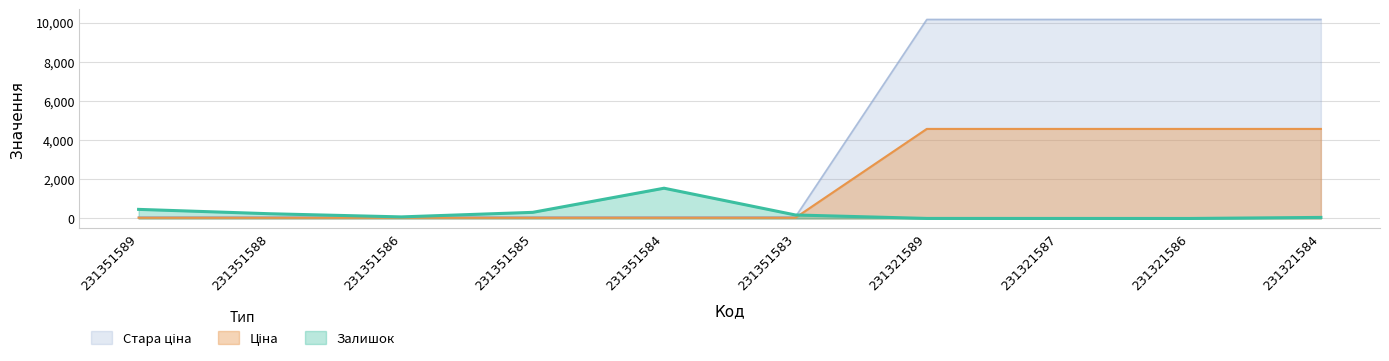

What is the approximate value of Залишок at 231351583?

179.0